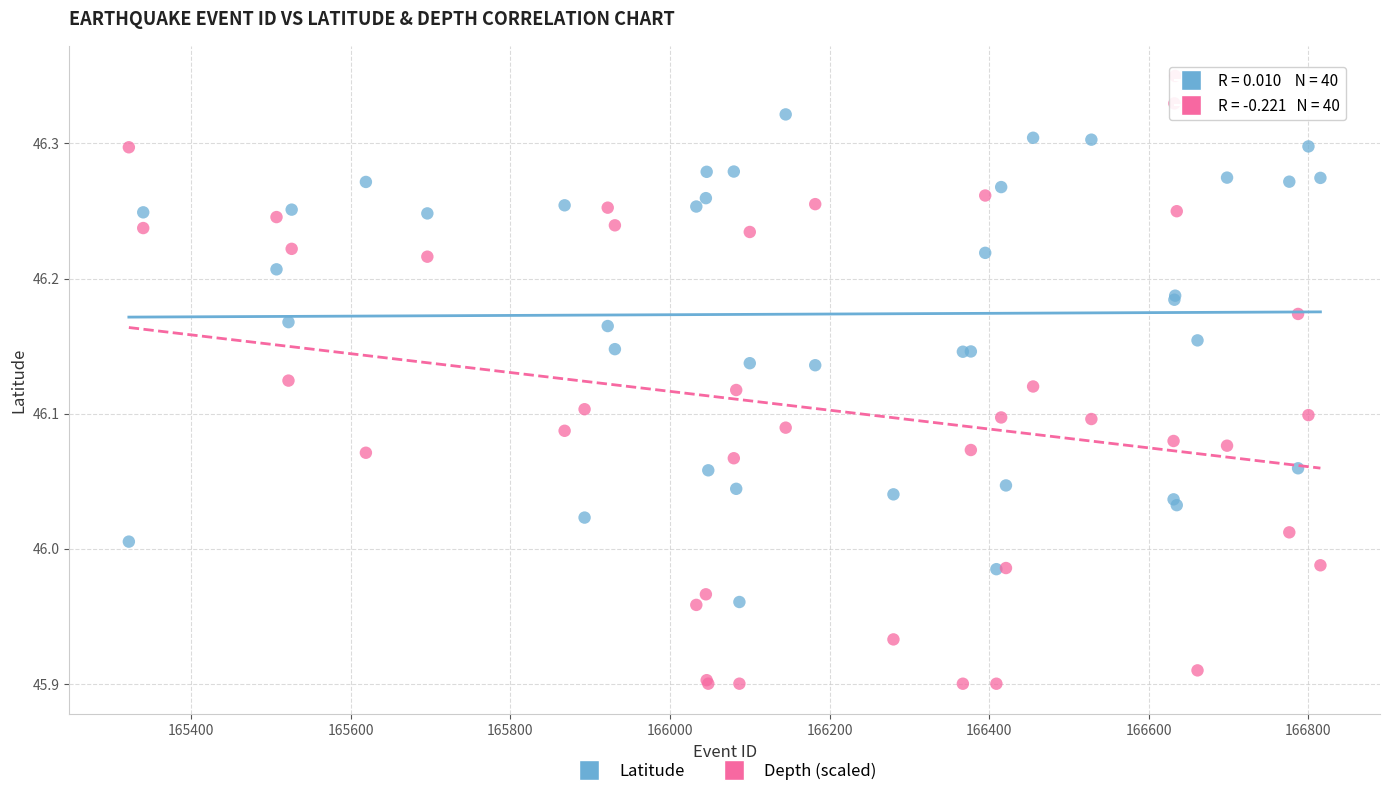

Which series reaches the minimum Y coordinate?

Depth (scaled)